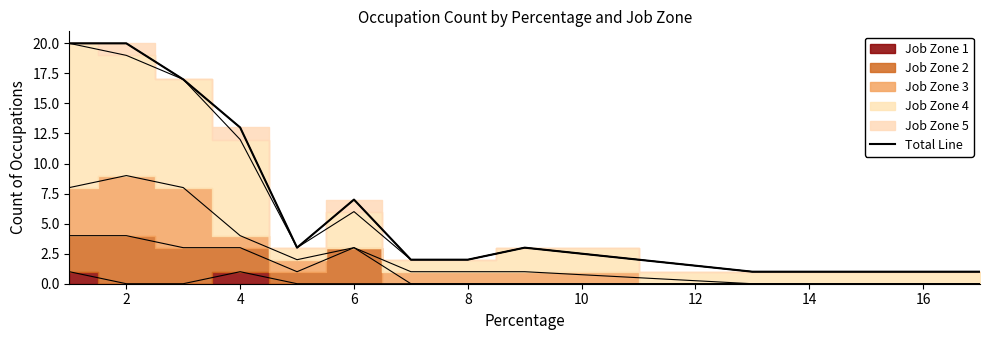

How many interior local valleys (lower than both neighbors) does the data have?

1